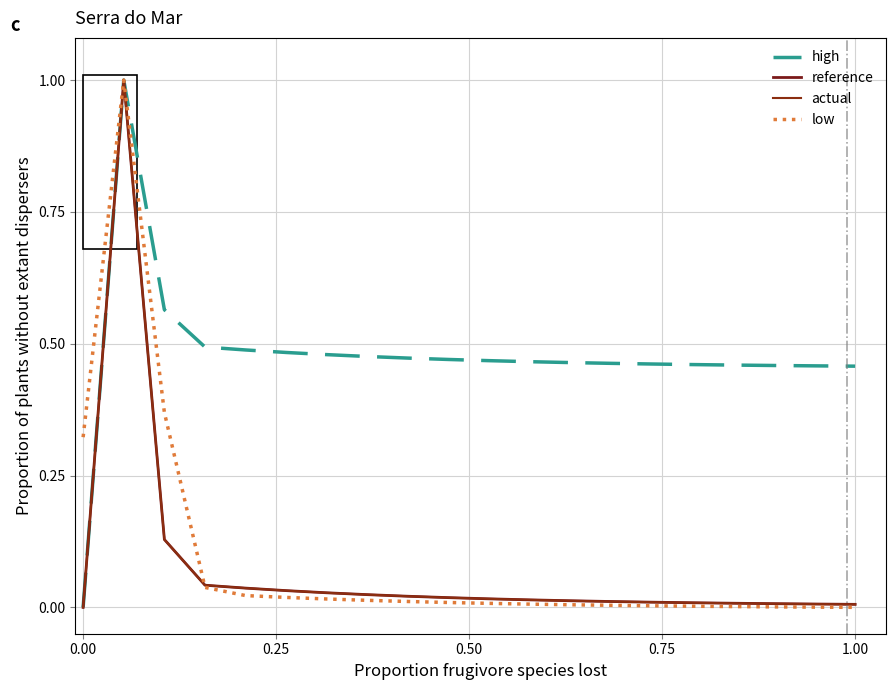

True or false: high and low cross at least once.

False